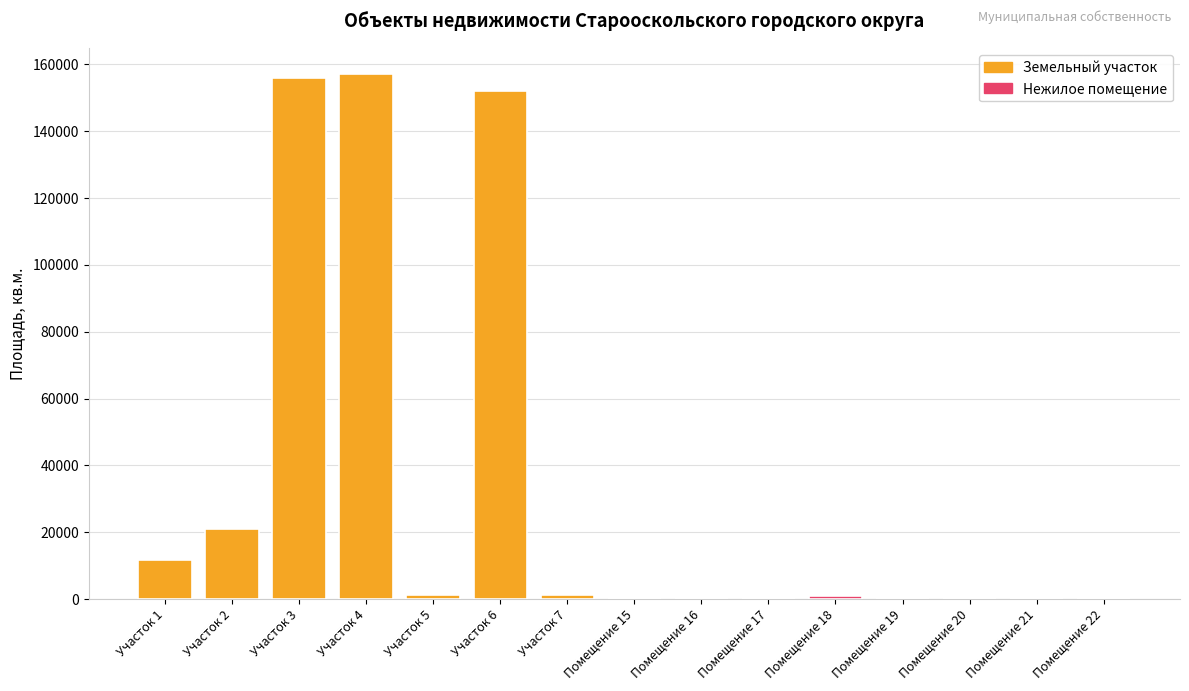

How many bars are there in total?

15